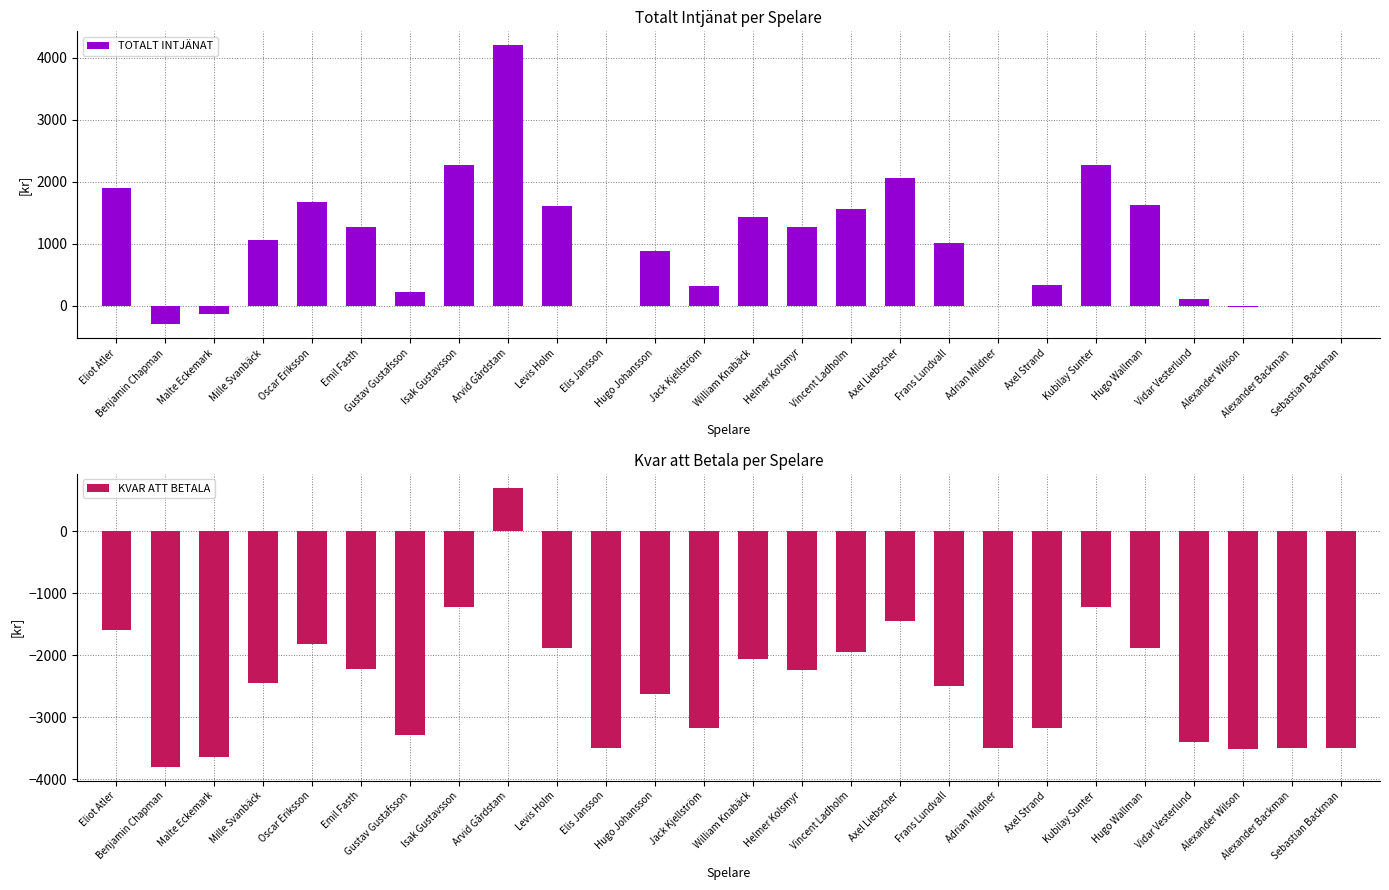

Is it true that TOTALT INTJÄNAT equals 1261 at Helmer Kolsmyr?

True